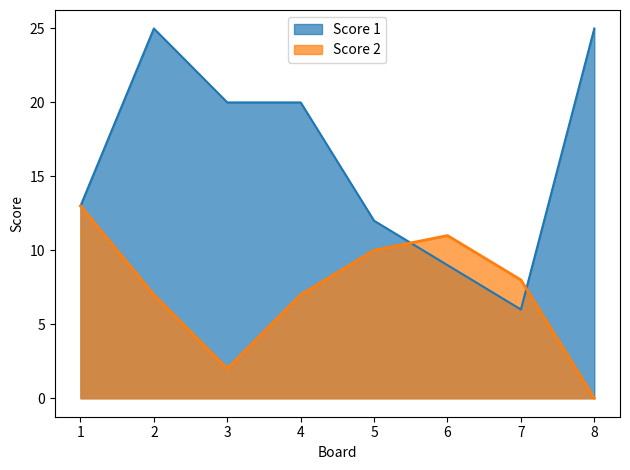

Where is Score 1 nearest to the value 15?

1